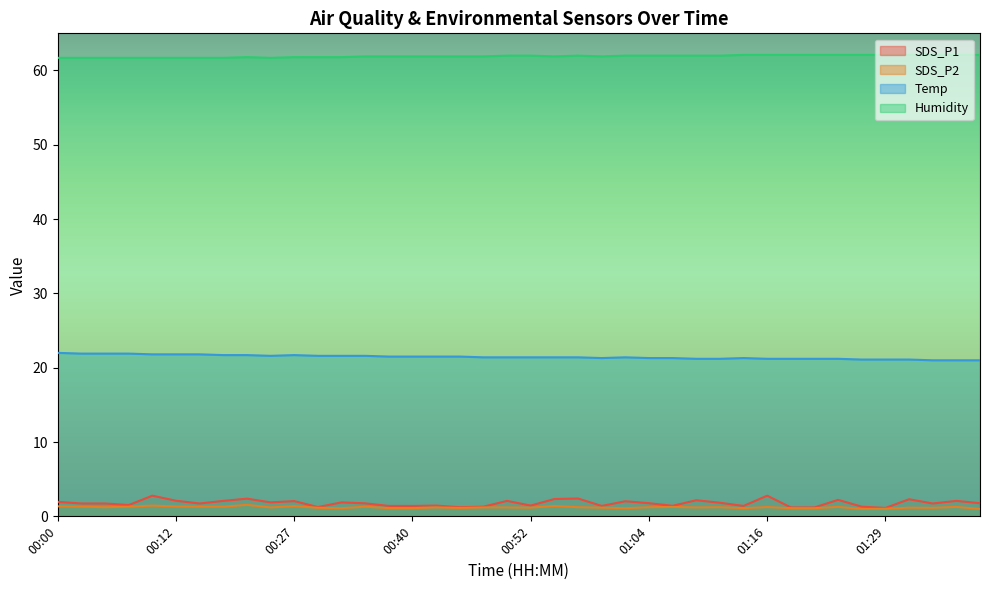

Is the value of Temp at 01:26 greater than the value of Humidity at 00:12?

No